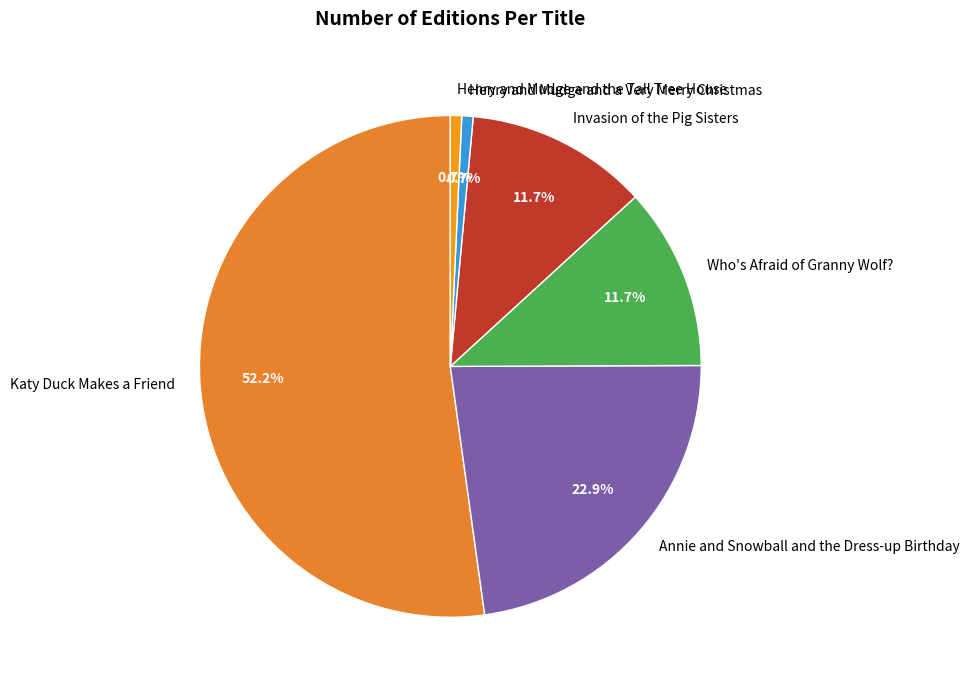

How many slices are in this pie chart?

6